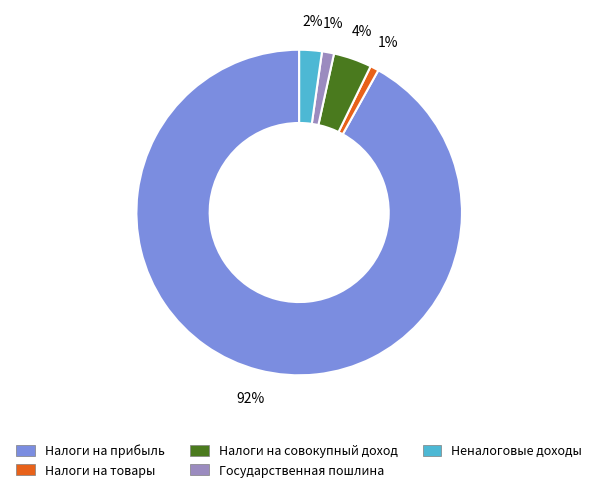

Is there any slice that represents more than half of the pie?

Yes